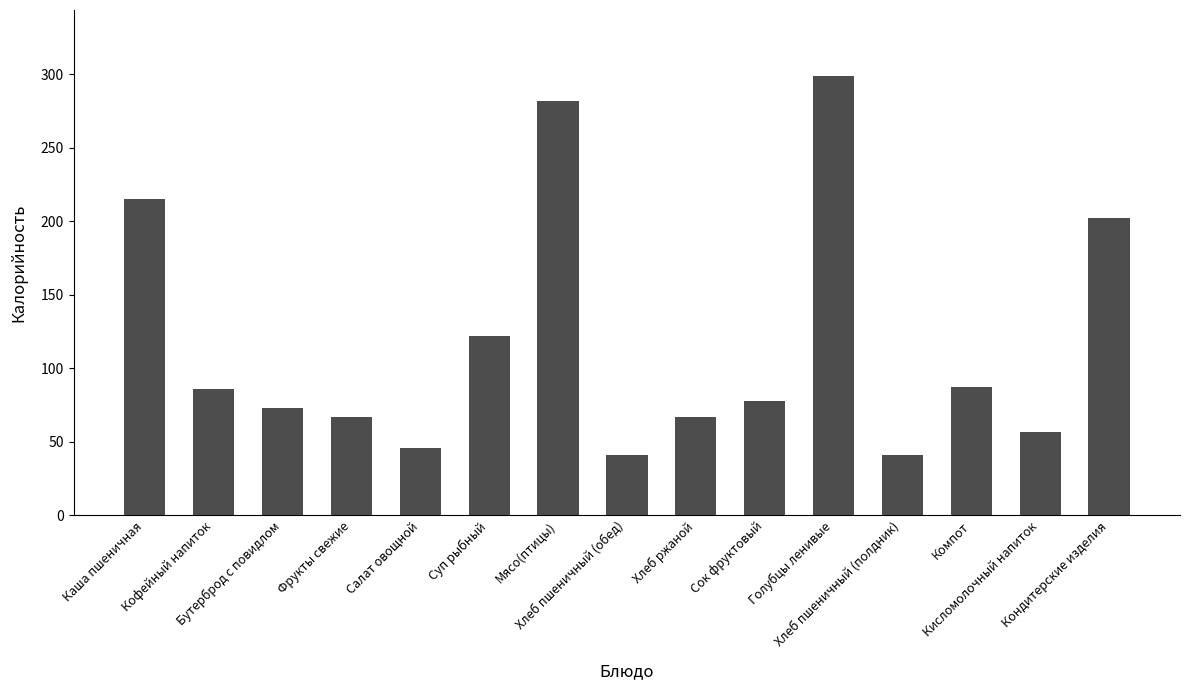

True or false: the data shows 46.0 at Салат овощной.

True